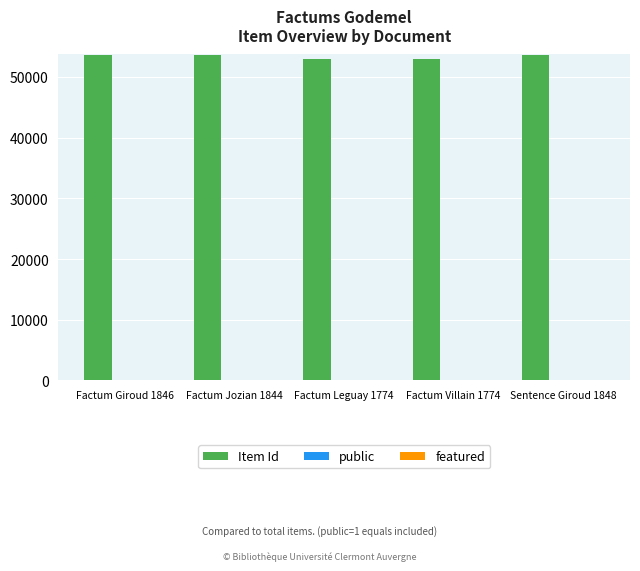

Which series has the largest total across all categories?

Item Id